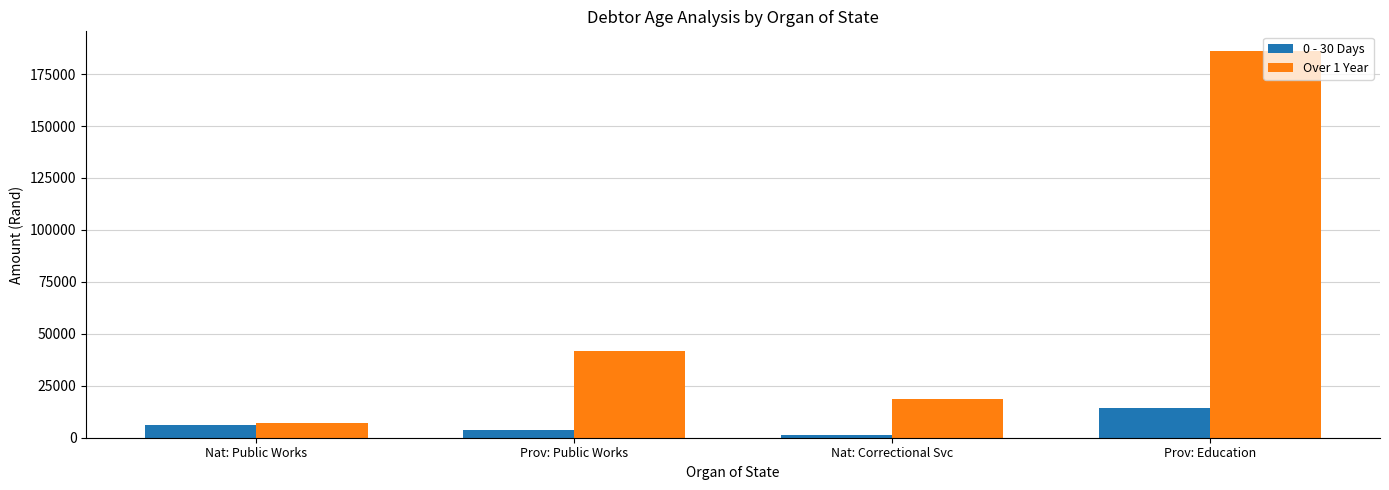

Where is Over 1 Year nearest to the value 96636?

Prov: Public Works